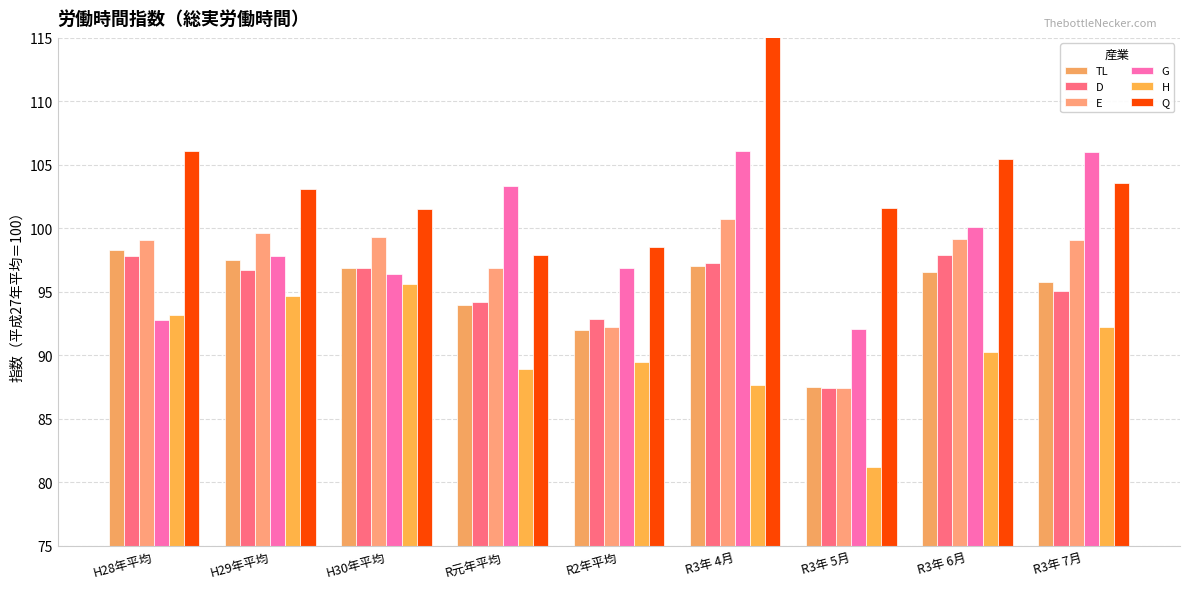

How many groups of bars are there?

9